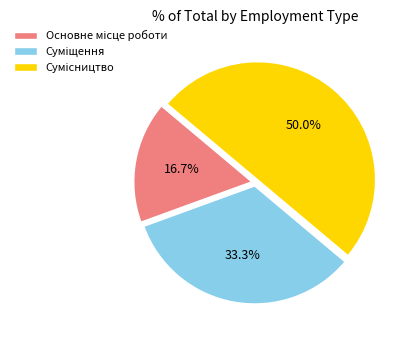

How many slices are in this pie chart?

3